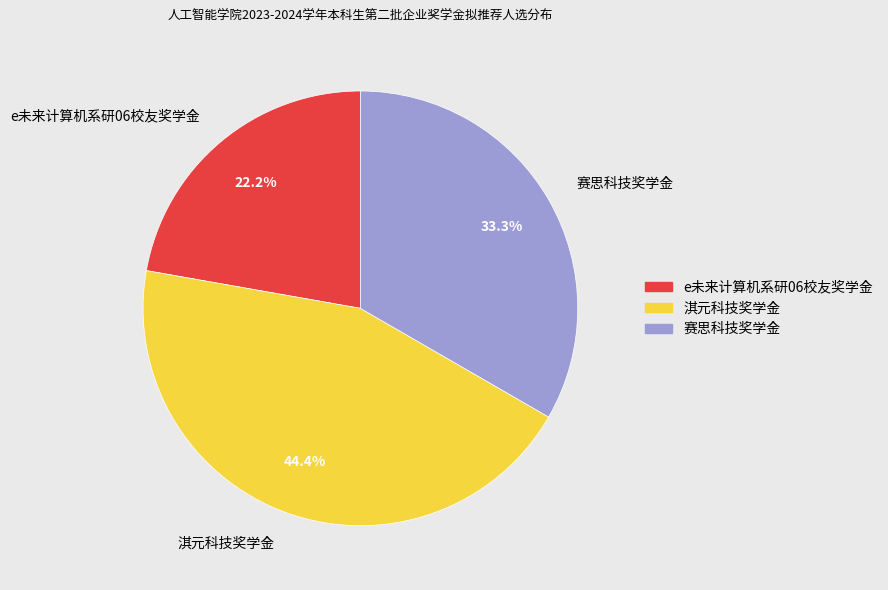

What percentage do 赛思科技奖学金 and e未来计算机系研06校友奖学金 together represent?

55.6%